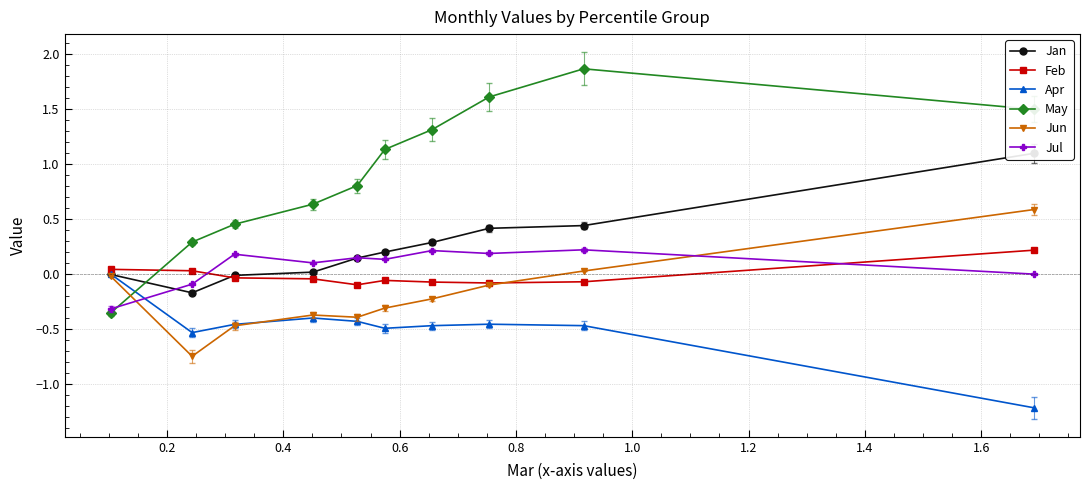

Between 1.8 and 0.4, which is larger?

0.4